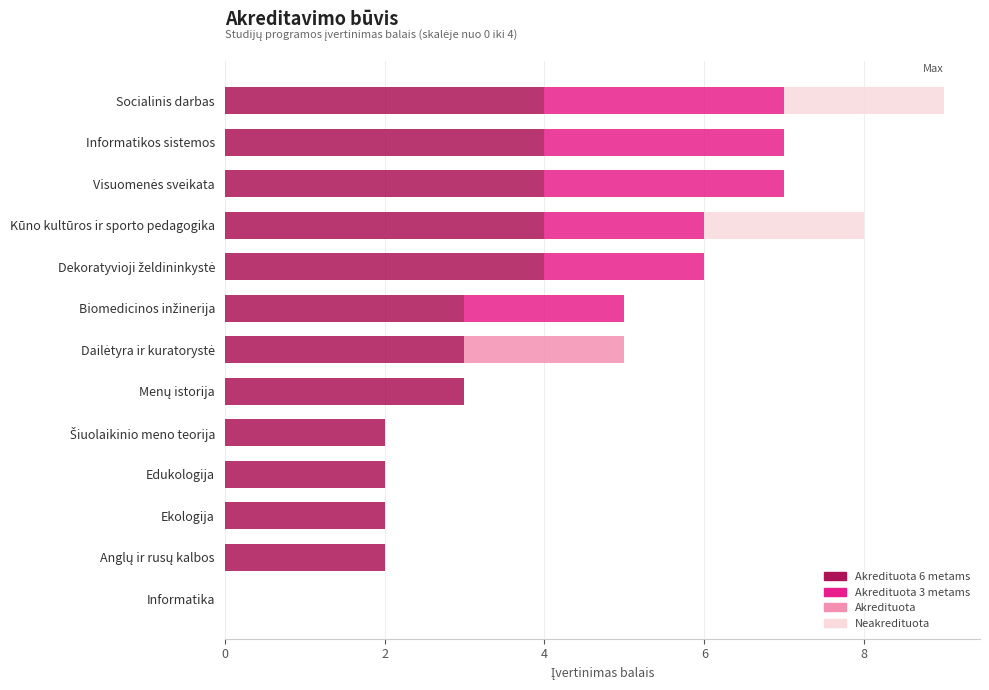

At which category is the sum across all series the highest?

Socialinis darbas